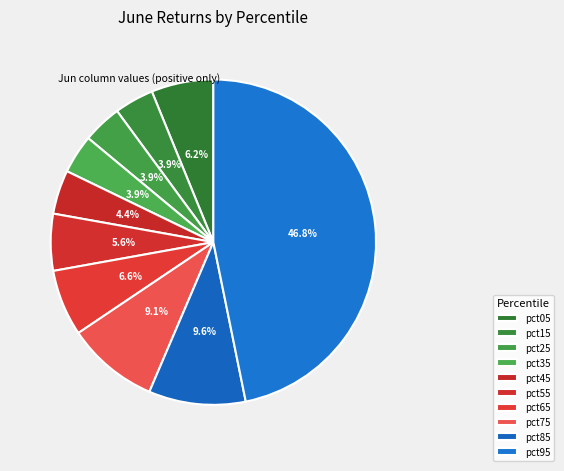

To the nearest percent, what is the difference between the largest and smallest slice percentages?

43%